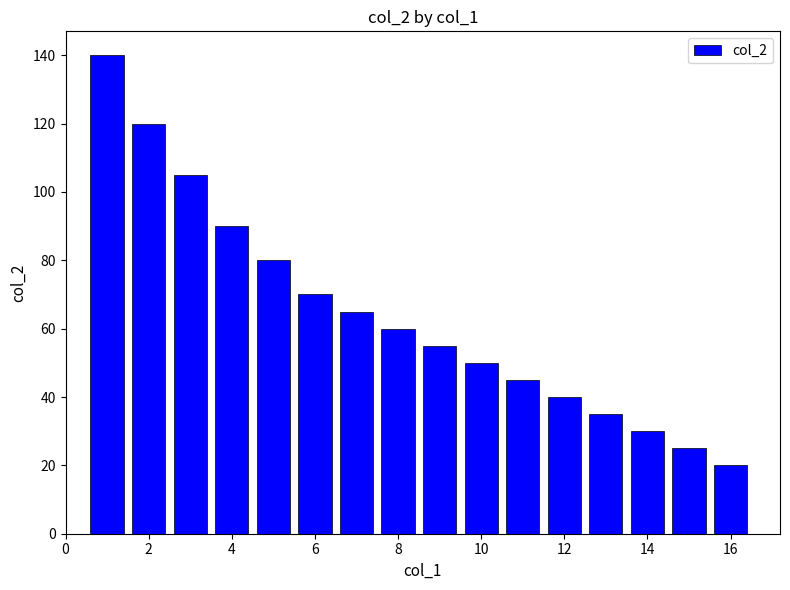

What is the difference between the maximum and minimum values?

120